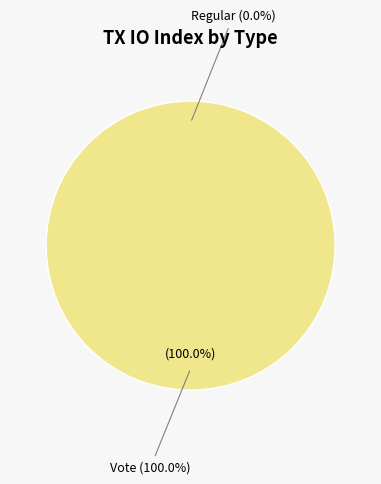

To the nearest percent, what percentage of the pie is Vote?

100%